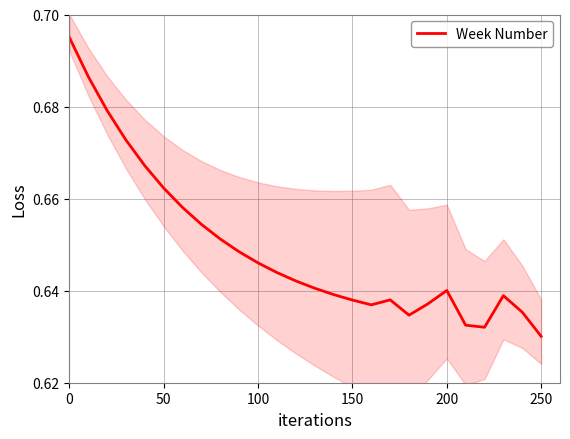

Reading left to right, transcribe all the data shown in this chart.

0.7	0.7	0.7	0.7	0.7	0.7	0.7	0.7	0.7	0.6	0.6	0.6	0.6	0.6	0.6	0.6	0.6	0.6	0.6	0.6	0.6	0.6	0.6	0.6	0.6	0.6